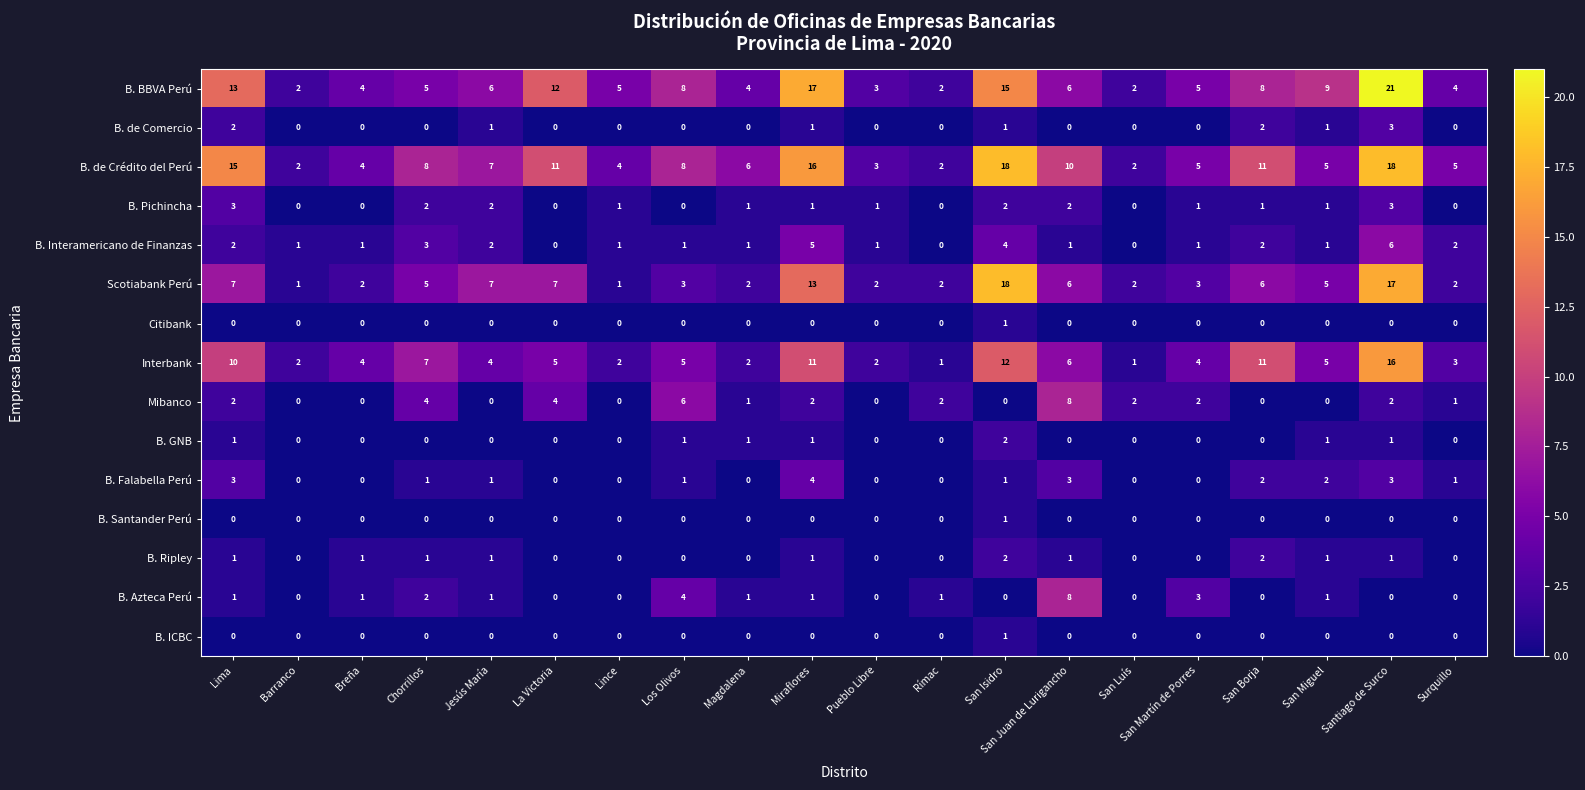

What is the spread (max minus min) of values at Lima?

15